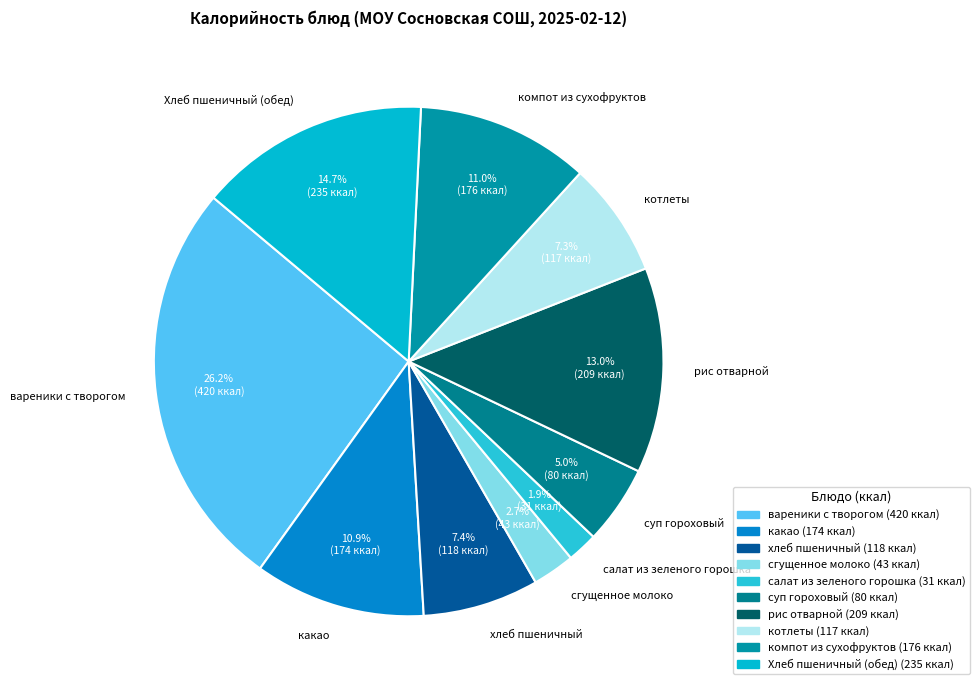

To the nearest percent, what portion does салат из зеленого горошка represent?

2%